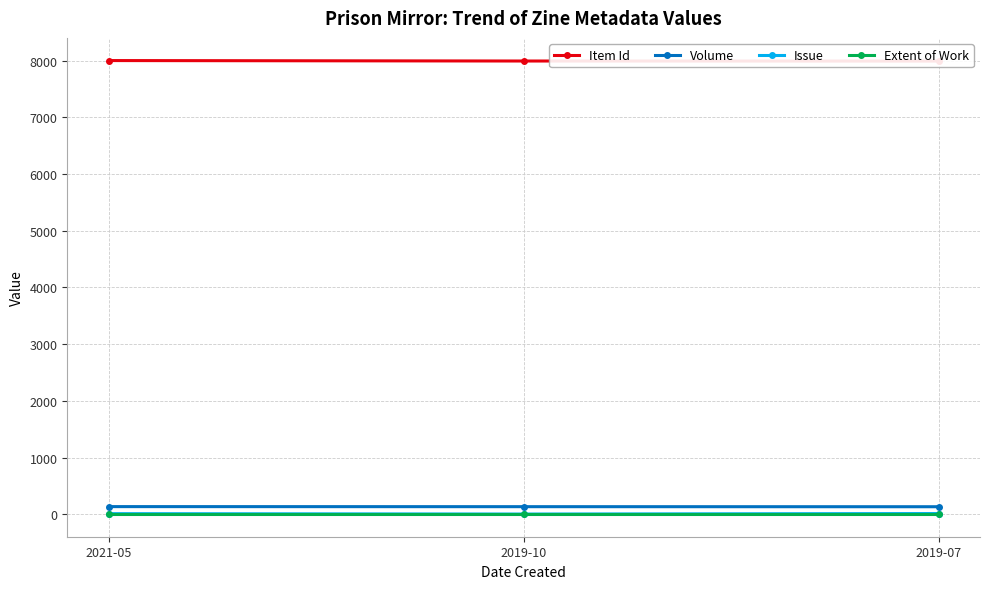

Reading left to right, extract all data points from this chart.

Item Id: 2021-05=7999	2019-10=7991	2019-07=7990
Volume: 2021-05=134	2019-10=133	2019-07=132
Issue: 2021-05=10	2019-10=3	2019-07=12
Extent of Work: 2021-05=8	2019-10=8	2019-07=8